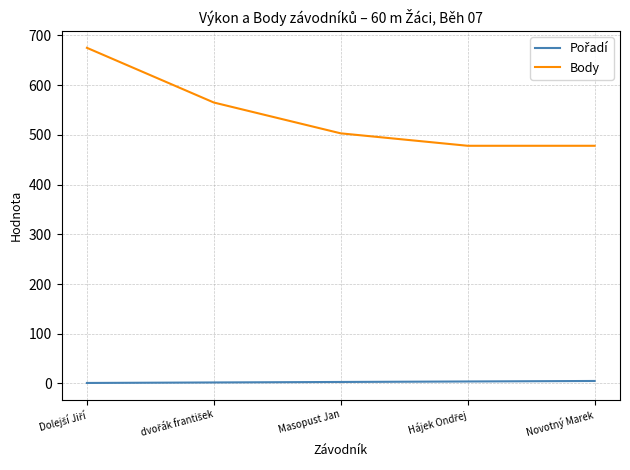

Which series has the largest total across all categories?

Body